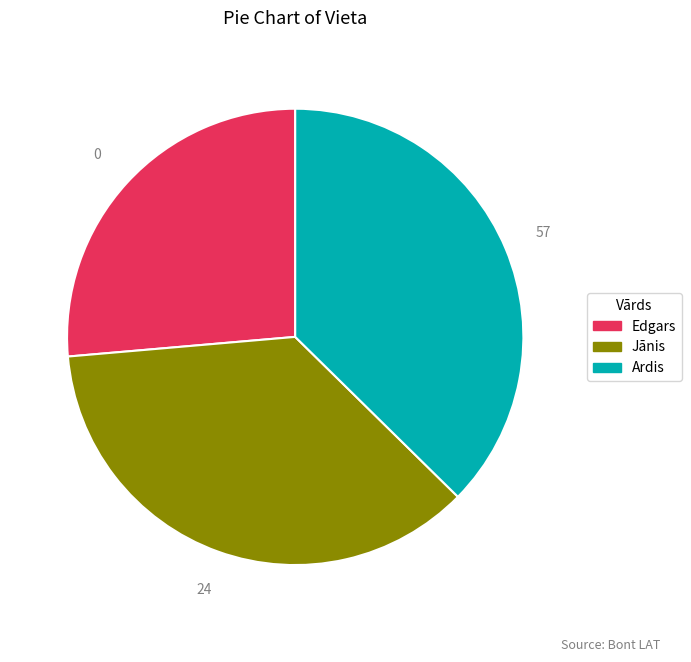

Which slice is the largest?

Ardis